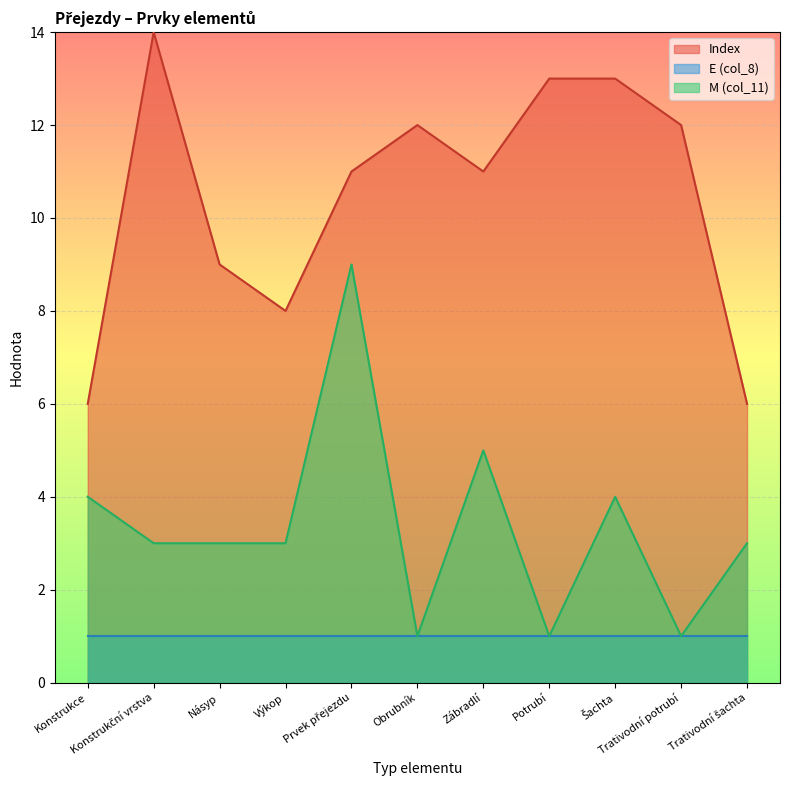

The M (col_11) series shows 4 at Šachta. True or false?

True